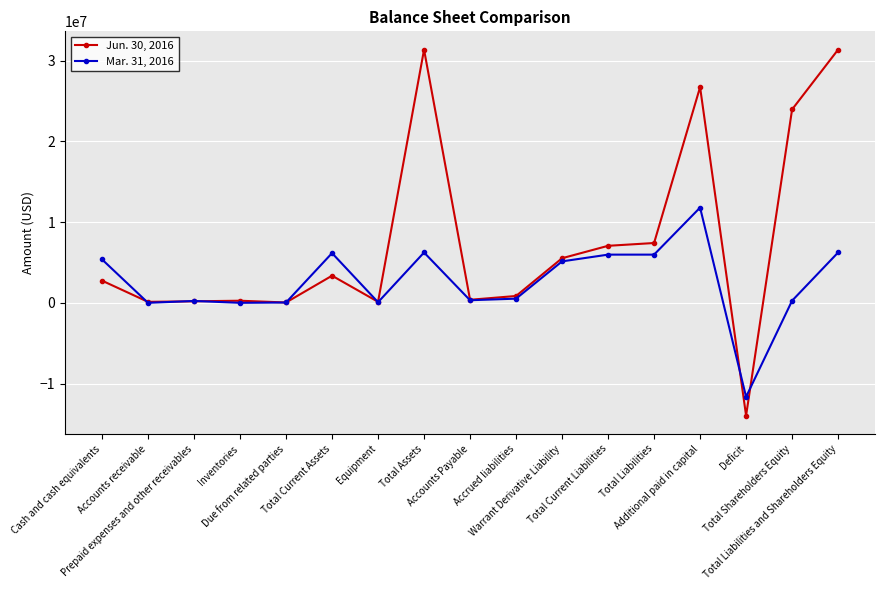

Which series has the largest total across all categories?

Jun. 30, 2016